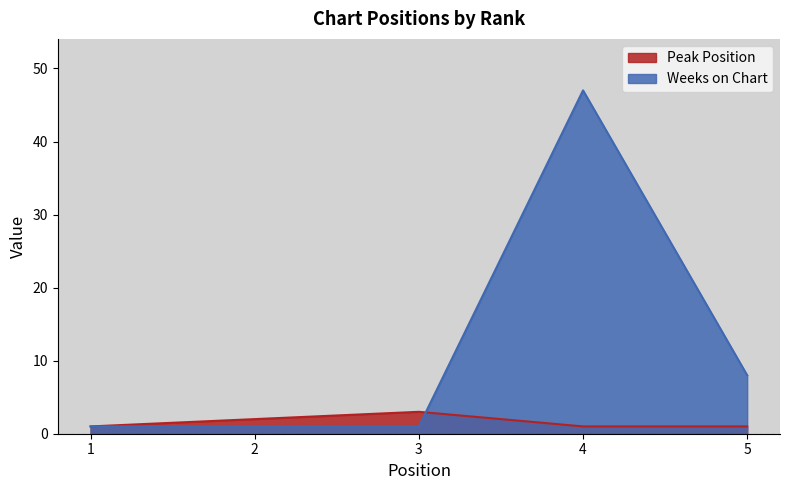

Is the value of Weeks on Chart at 3 greater than the value of Peak Position at 4?

No